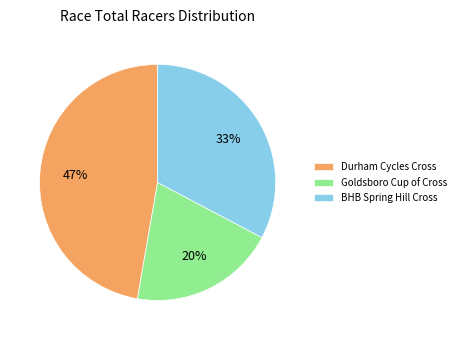

How many segments does this pie chart have?

3